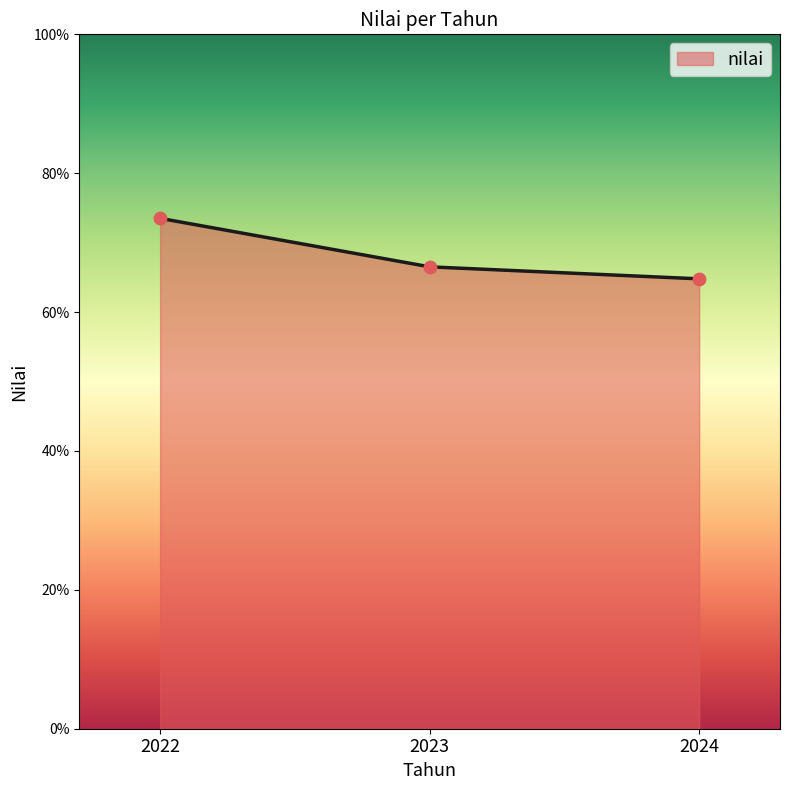

What is the ratio of the value at 2024 to the value at 2022?

0.9